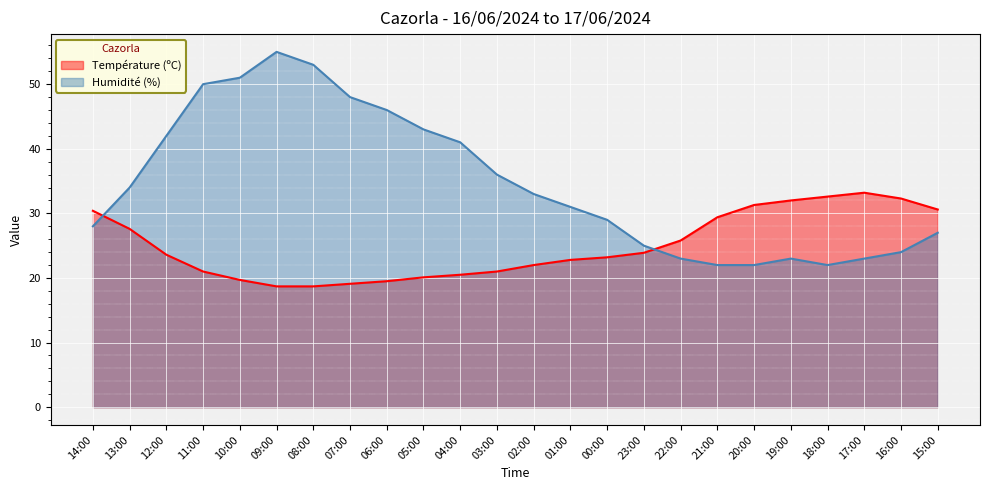

What is the smallest value displayed?

18.7